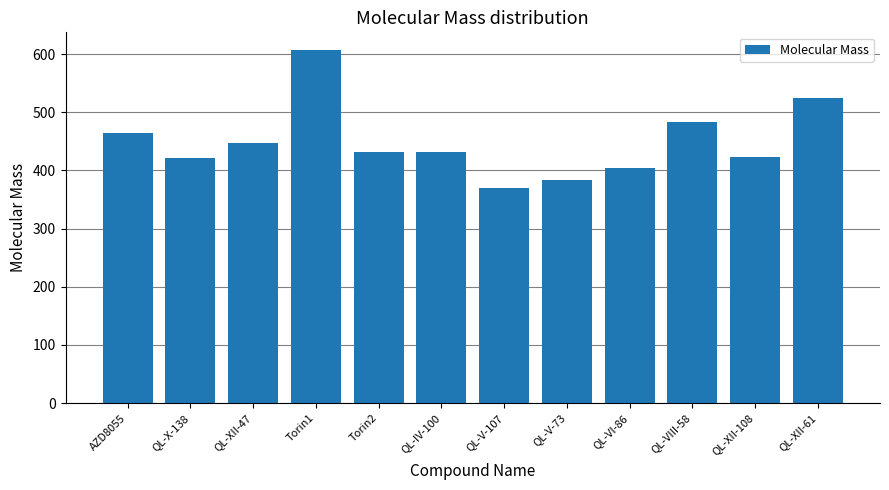

What is the difference between the values at QL-IV-100 and QL-XII-47?

16.0